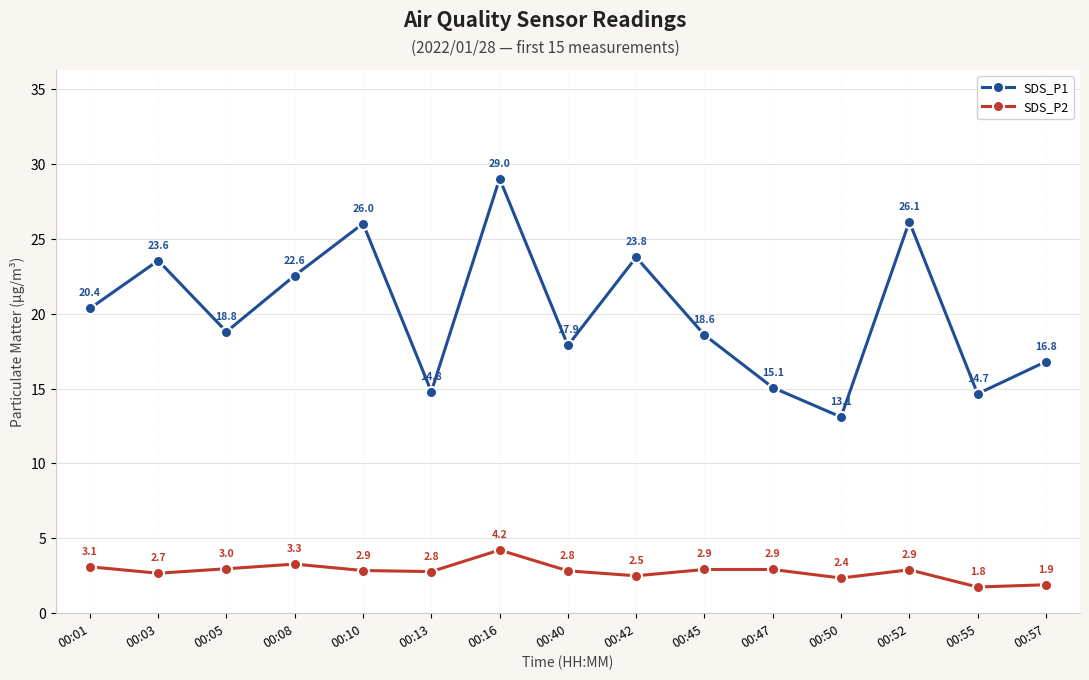

At how many categories does at least one series exceed 26?

3